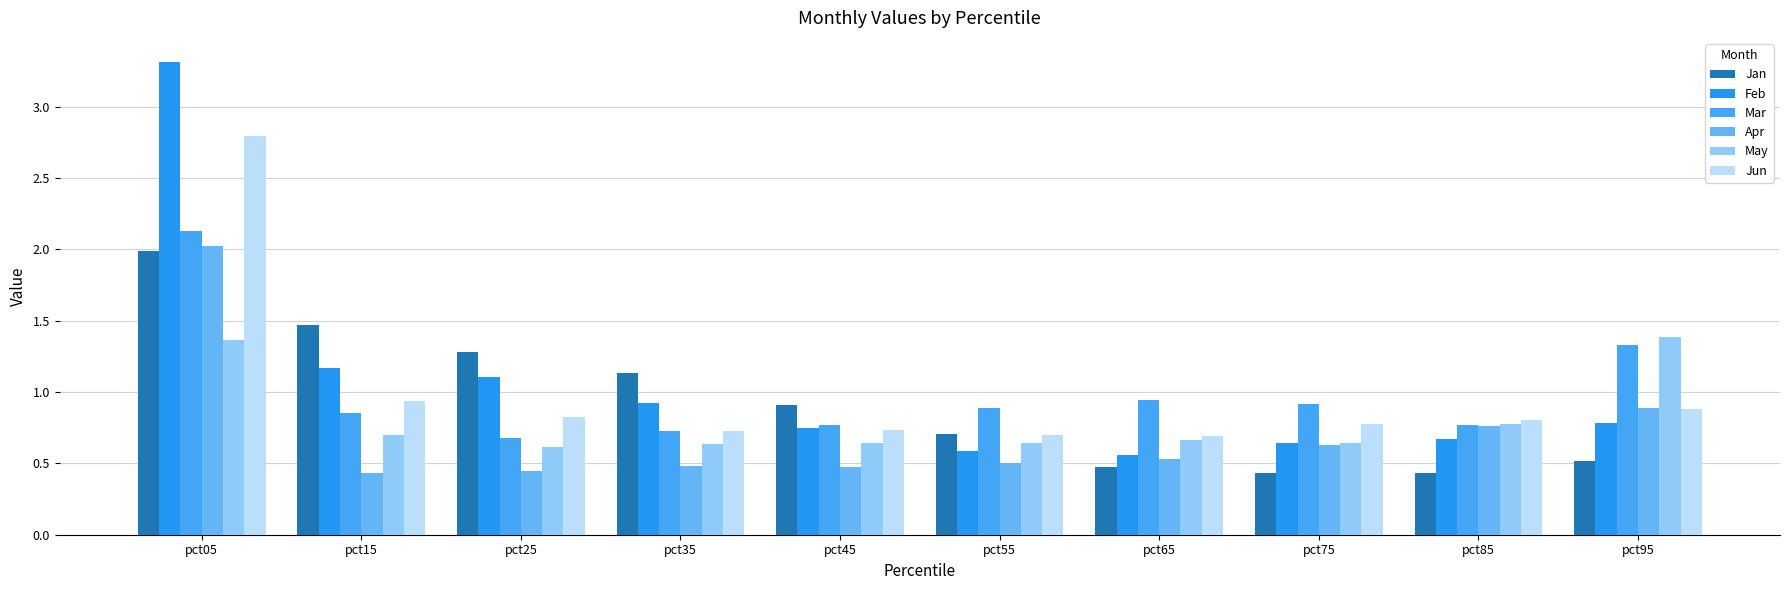

What is the value of the Apr bar at the 6th from the left?

0.5